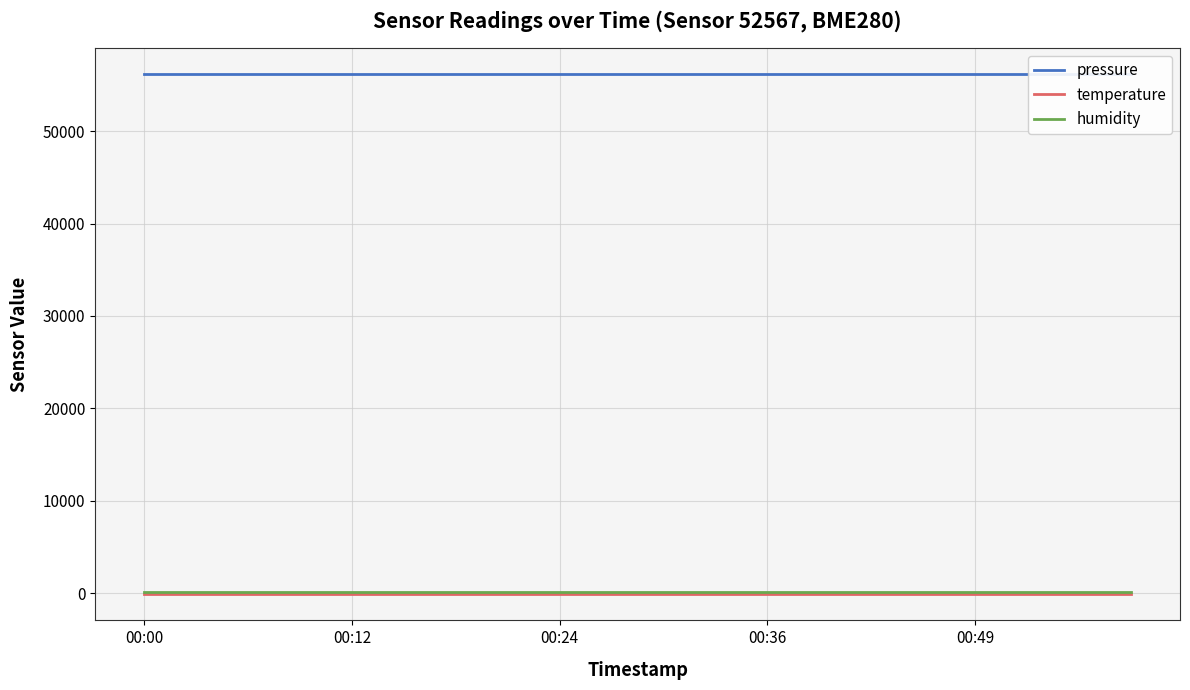

True or false: pressure has more than 0 points higher than both neighbors.

False